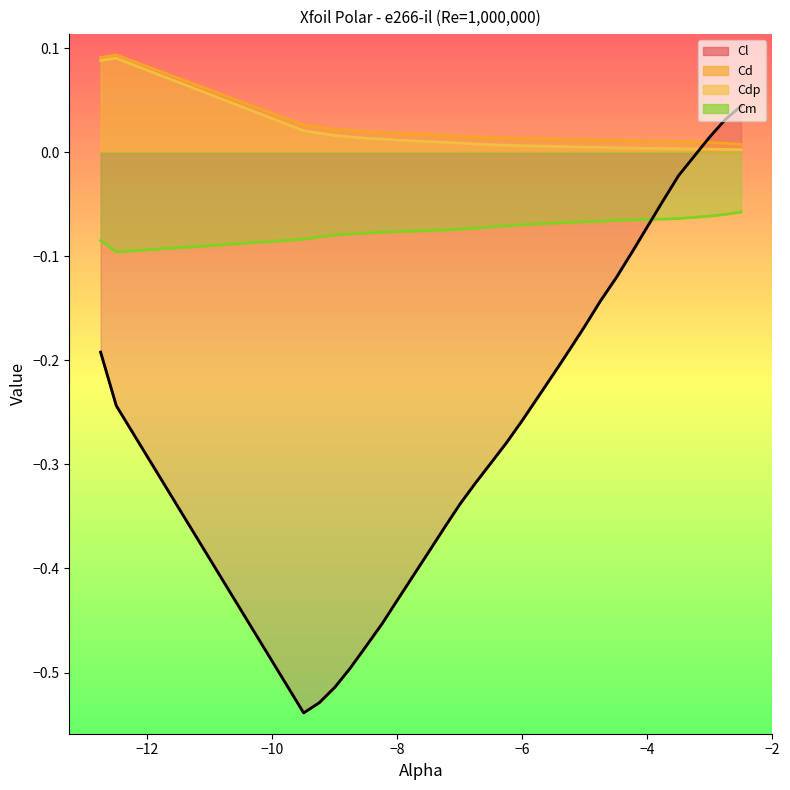

How many intersections are there between Cm and Cl?

1